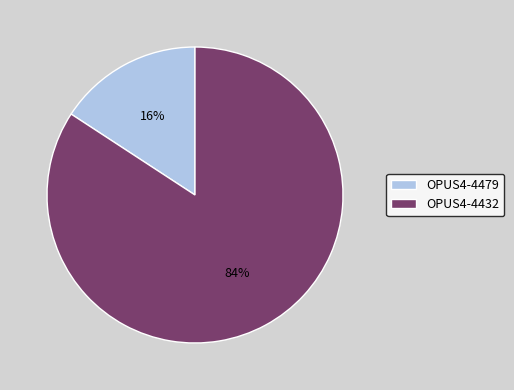

What percentage is the OPUS4-4432 slice, to the nearest percent?

84%